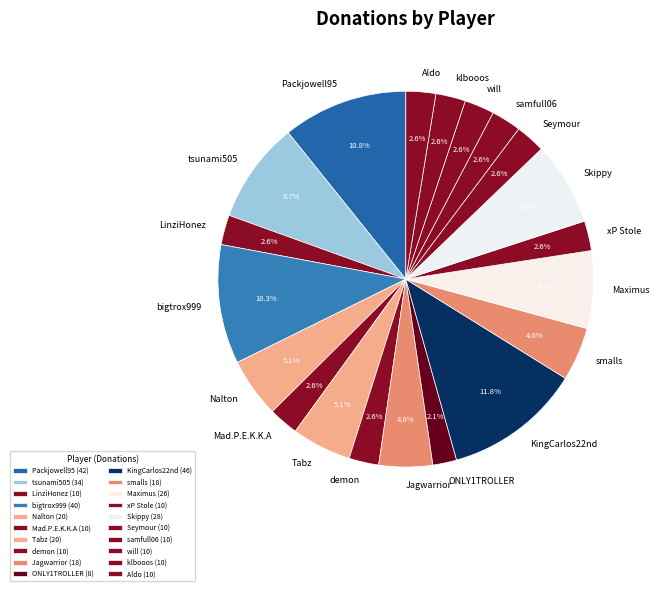

Combined, what portion of the pie is Jagwarrior and Seymour?

7.2%